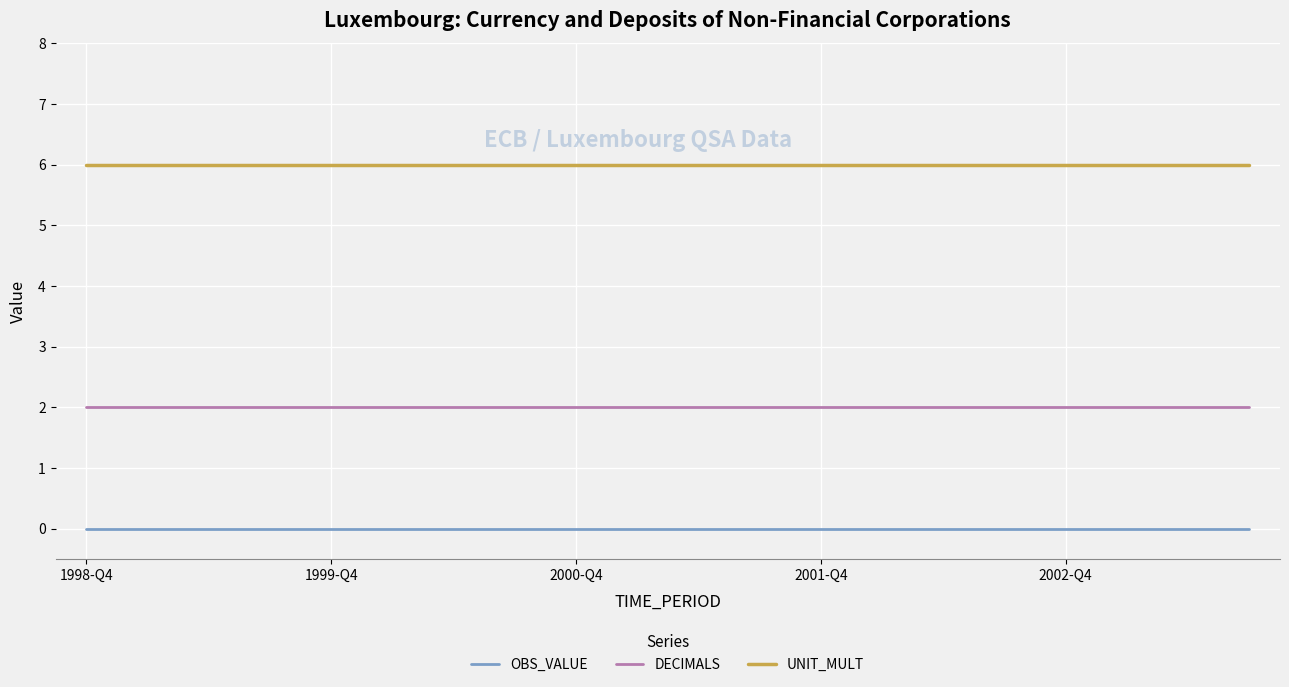

Rank the series by their average value, from lowest to highest.

OBS_VALUE, DECIMALS, UNIT_MULT